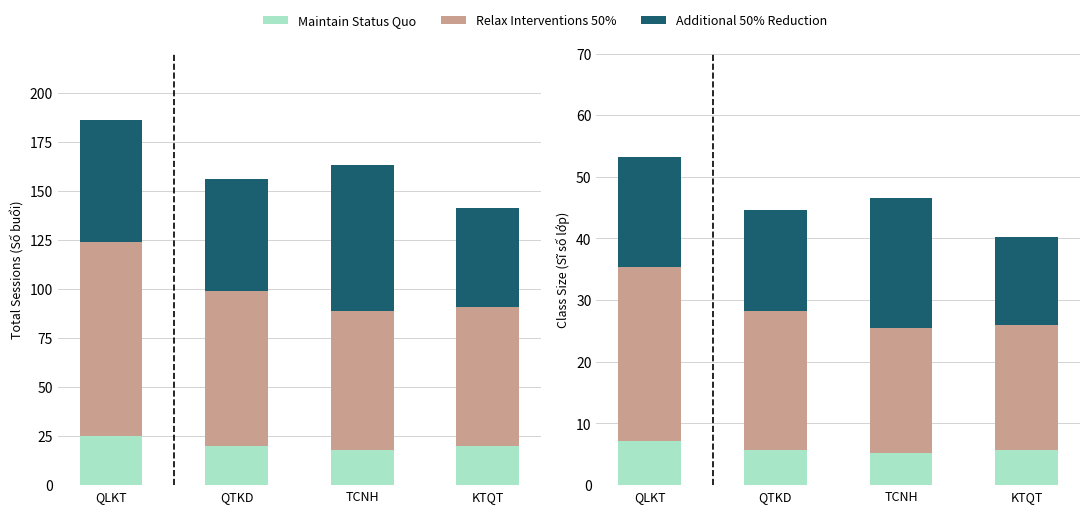

What are all the series names shown in the legend?

Maintain Status Quo, Relax Interventions 50%, Additional 50% Reduction